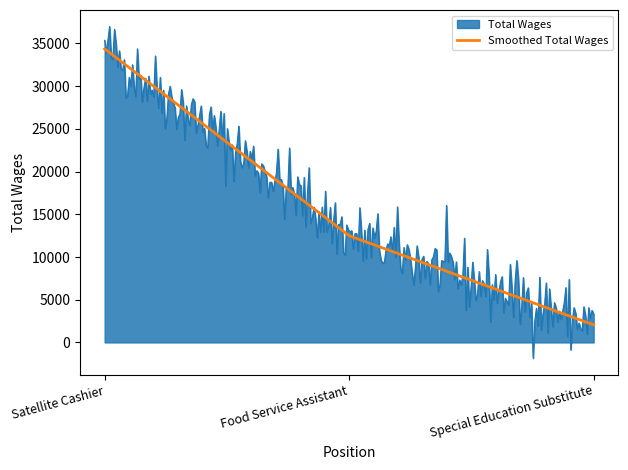

What is the maximum value shown in the chart?

36975.1